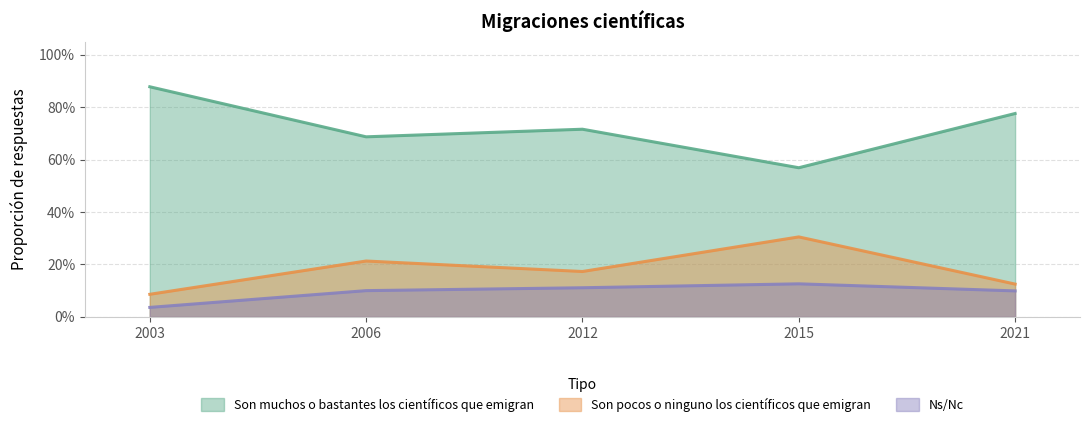

In Ns/Nc, how many points are higher than both neighbors (excluding endpoints)?

1